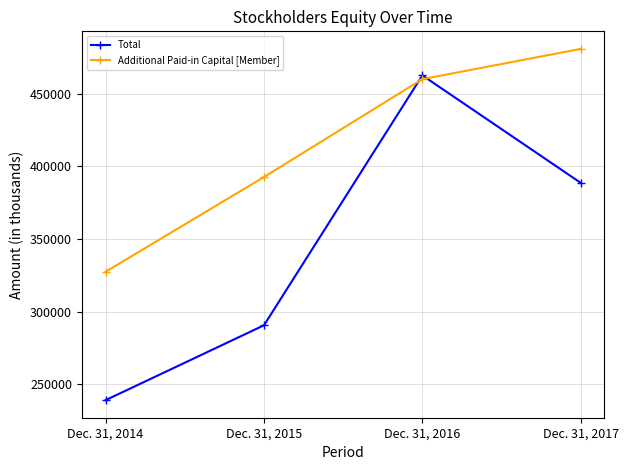

Count the number of categories in the chart.

4